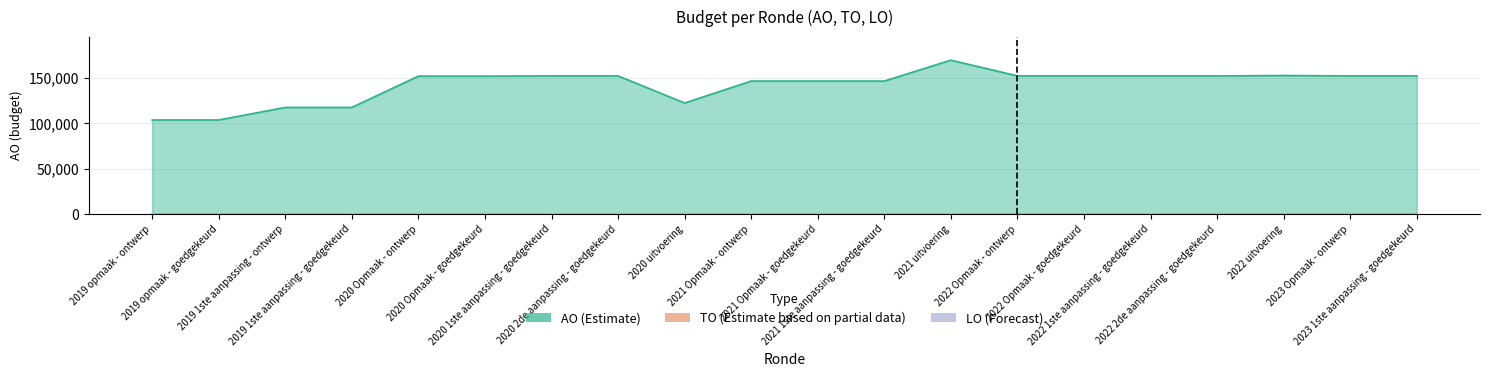

Reading left to right, extract all data points from this chart.

AO: 2019 opmaak - ontwerp=103864	2019 opmaak - goedgekeurd=103864	2019 1ste aanpassing - ontwerp=117733	2019 1ste aanpassing - goedgekeurd=117733	2020 Opmaak - ontwerp=152253	2020 Opmaak - goedgekeurd=152253	2020 1ste aanpassing - goedgekeurd=152503	2020 2de aanpassing - goedgekeurd=152503	2020 uitvoering=122574	2021 Opmaak - ontwerp=146796	2021 Opmaak - goedgekeurd=146796	2021 1ste aanpassing - goedgekeurd=146796	2021 uitvoering=169841	2022 Opmaak - ontwerp=152503	2022 Opmaak - goedgekeurd=152503	2022 1ste aanpassing - goedgekeurd=152503	2022 2de aanpassing - goedgekeurd=152503	2022 uitvoering=152939	2023 Opmaak - ontwerp=152503	2023 1ste aanpassing - goedgekeurd=152503
TO: 2019 opmaak - ontwerp=0	2019 opmaak - goedgekeurd=0	2019 1ste aanpassing - ontwerp=0	2019 1ste aanpassing - goedgekeurd=0	2020 Opmaak - ontwerp=0	2020 Opmaak - goedgekeurd=0	2020 1ste aanpassing - goedgekeurd=0	2020 2de aanpassing - goedgekeurd=0	2020 uitvoering=0	2021 Opmaak - ontwerp=0	2021 Opmaak - goedgekeurd=0	2021 1ste aanpassing - goedgekeurd=0	2021 uitvoering=0	2022 Opmaak - ontwerp=0	2022 Opmaak - goedgekeurd=0	2022 1ste aanpassing - goedgekeurd=0	2022 2de aanpassing - goedgekeurd=0	2022 uitvoering=0	2023 Opmaak - ontwerp=0	2023 1ste aanpassing - goedgekeurd=0
LO: 2019 opmaak - ontwerp=0	2019 opmaak - goedgekeurd=0	2019 1ste aanpassing - ontwerp=0	2019 1ste aanpassing - goedgekeurd=0	2020 Opmaak - ontwerp=0	2020 Opmaak - goedgekeurd=0	2020 1ste aanpassing - goedgekeurd=0	2020 2de aanpassing - goedgekeurd=0	2020 uitvoering=0	2021 Opmaak - ontwerp=0	2021 Opmaak - goedgekeurd=0	2021 1ste aanpassing - goedgekeurd=0	2021 uitvoering=0	2022 Opmaak - ontwerp=0	2022 Opmaak - goedgekeurd=0	2022 1ste aanpassing - goedgekeurd=0	2022 2de aanpassing - goedgekeurd=0	2022 uitvoering=0	2023 Opmaak - ontwerp=0	2023 1ste aanpassing - goedgekeurd=0